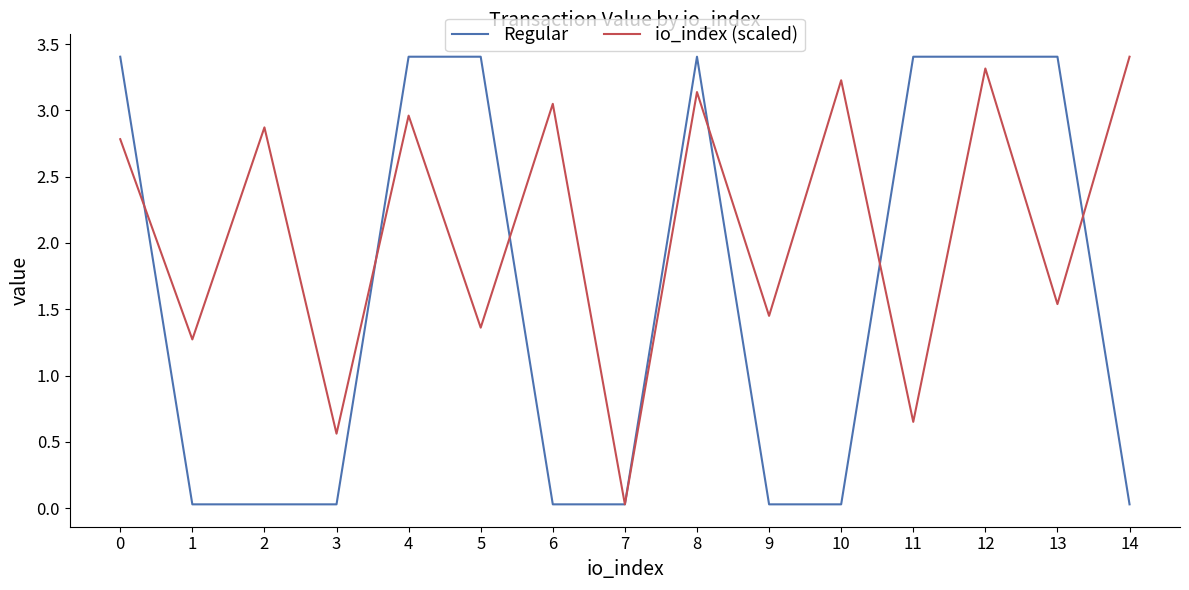

What is the difference between the maximum and minimum values in the Regular series?

3.4